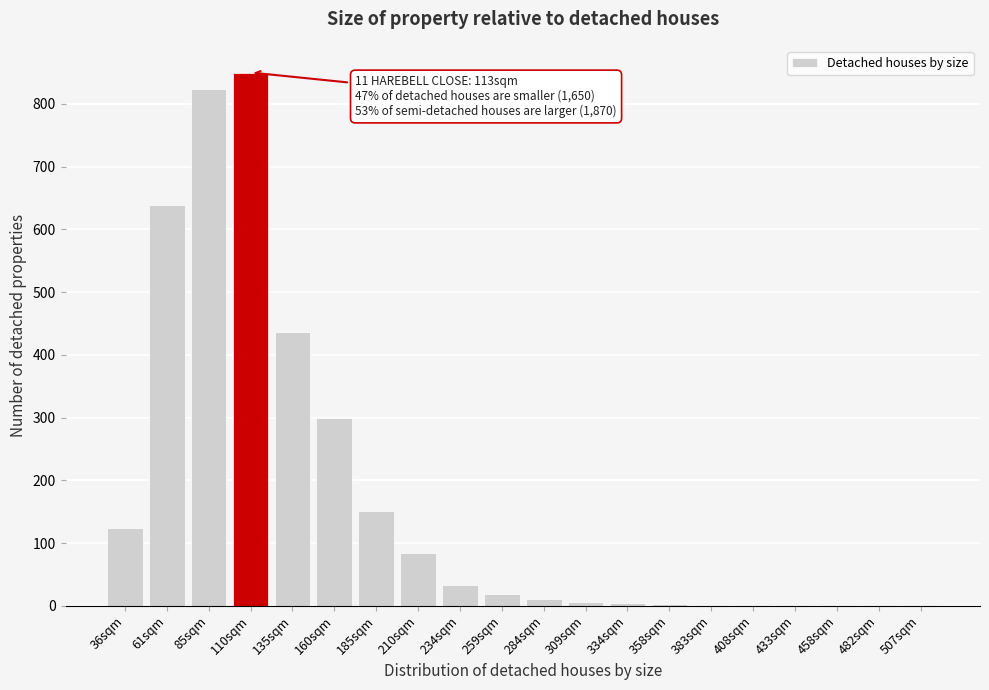

What is the sum of all values?

3492